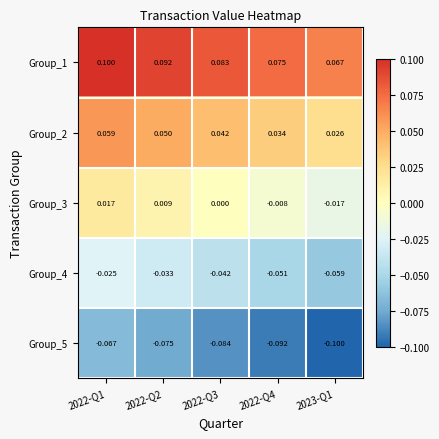

What is the maximum value shown in the chart?

0.1